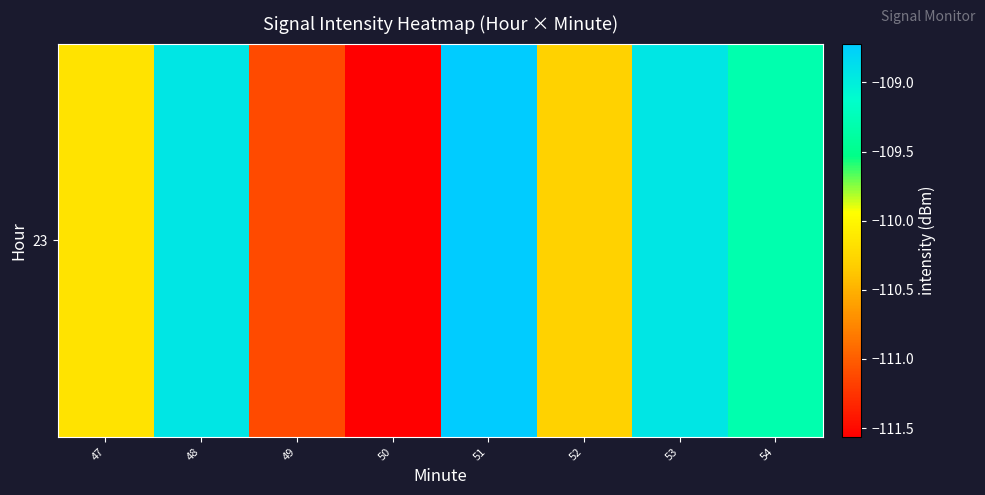

How many series are shown in this chart?

1